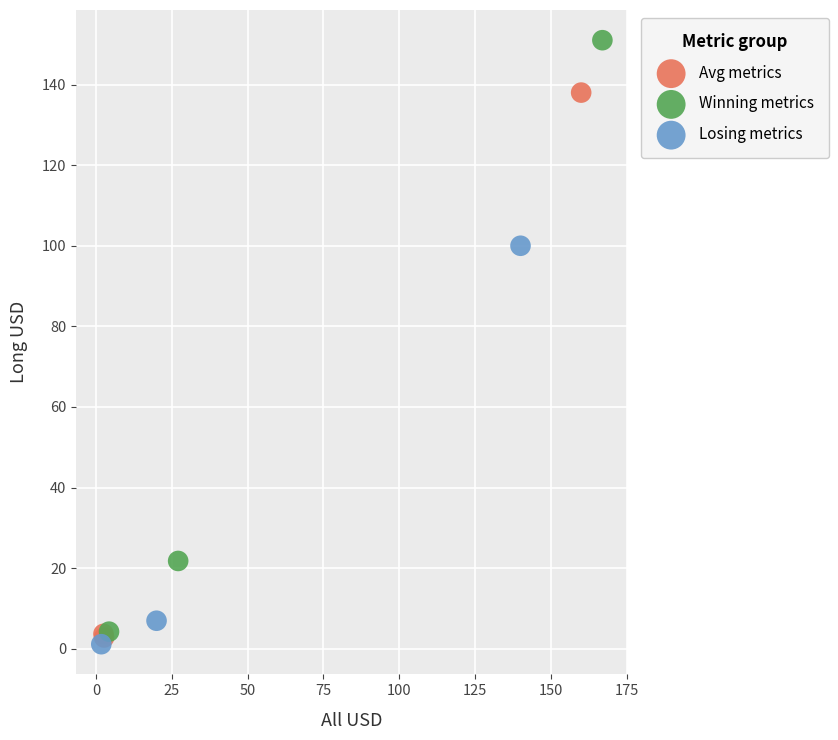

Which series reaches the maximum Y coordinate?

Winning metrics